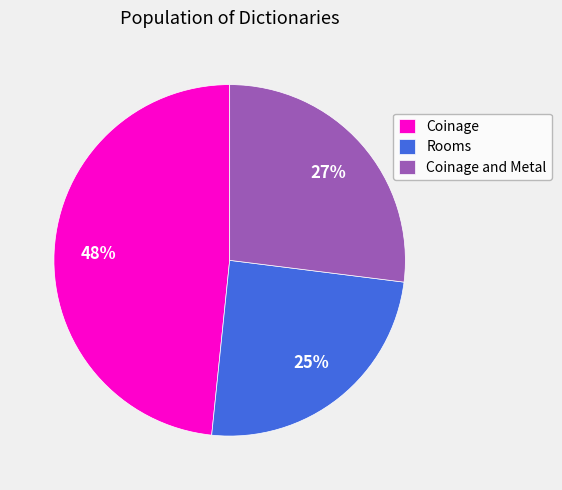

Which slice is the largest?

Coinage